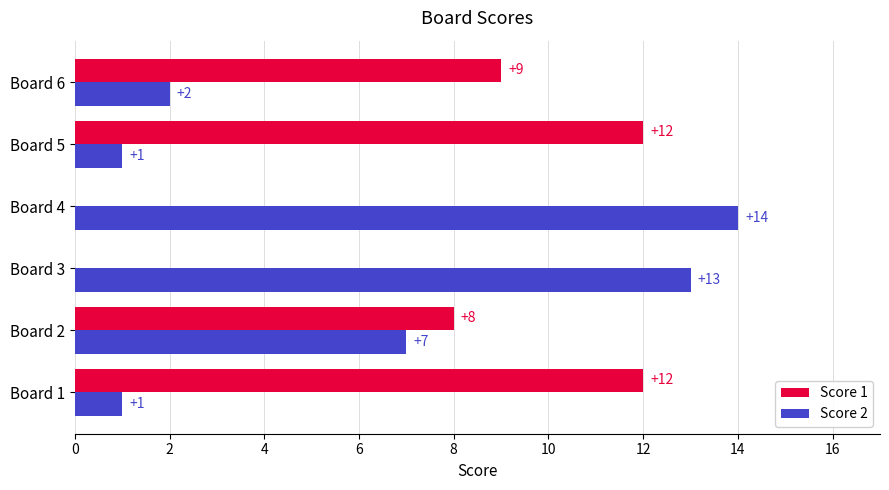

What is the sum of the Score 1 values at Board 3 and Board 5?

12